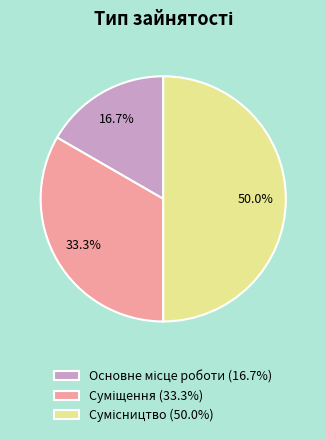

What percentage do Сумісництво and Основне місце роботи together represent?

66.7%